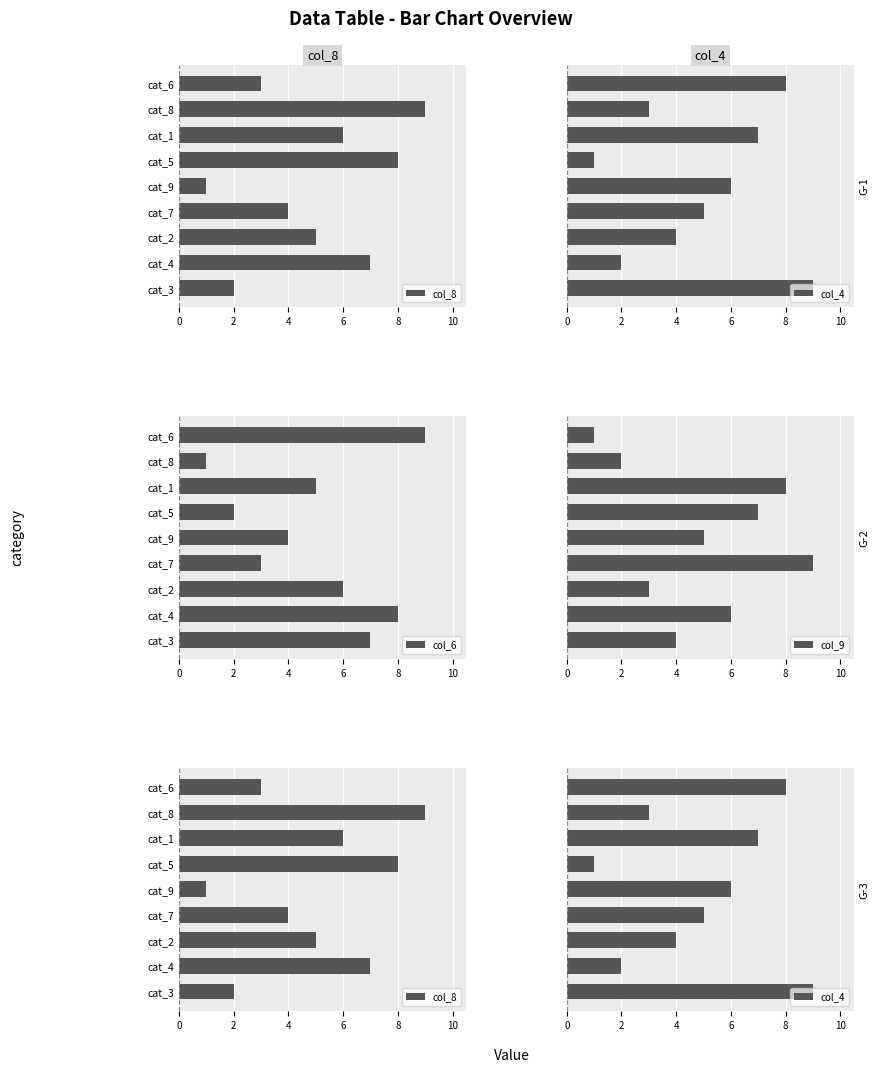

What is the difference between the maximum and minimum values in the col_4 series?

8